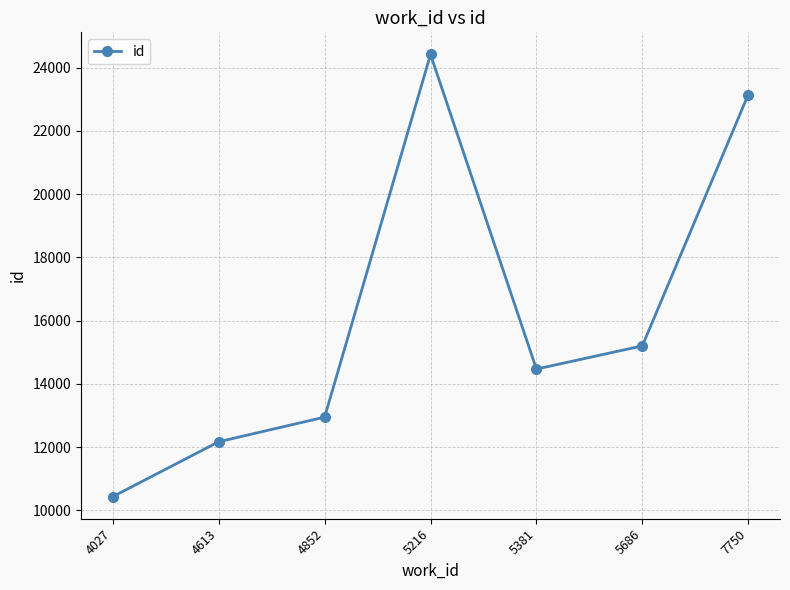

What is the average value?

16110